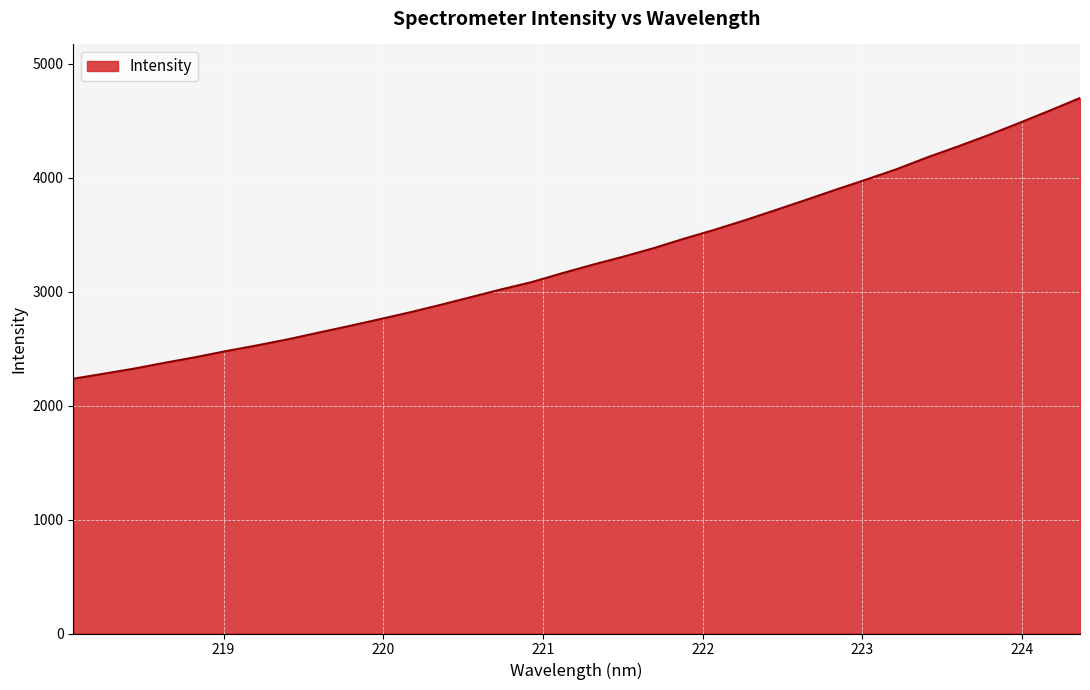

Count the number of data series in this chart.

1